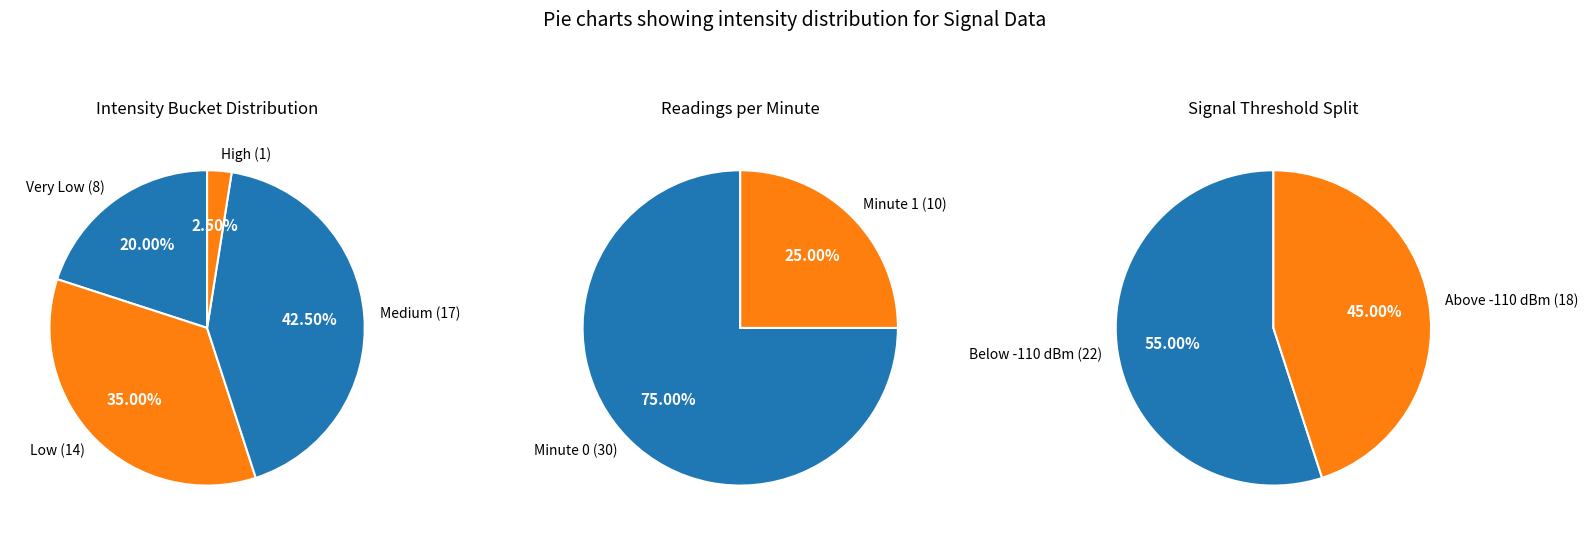

To the nearest percent, what is the average slice percentage?

50%